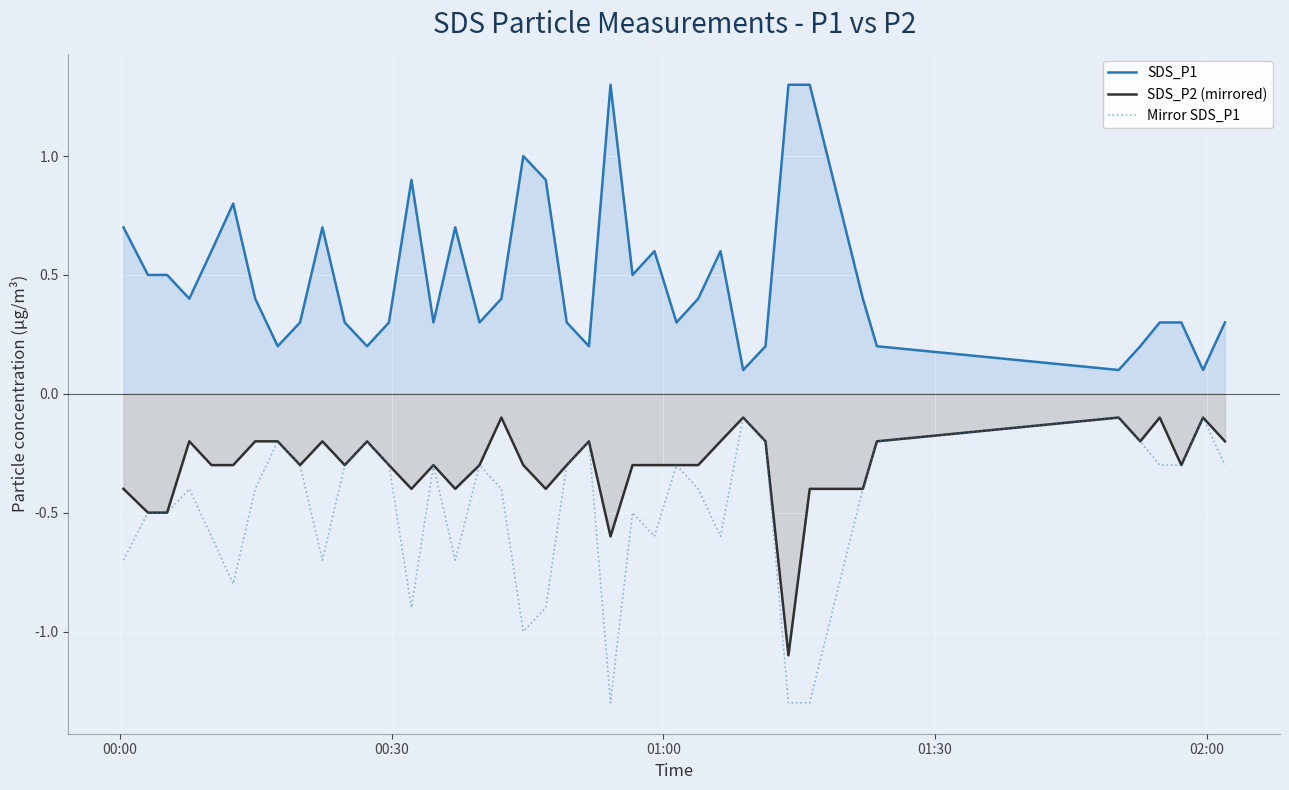

True or false: SDS_P2 (mirrored) and Mirror SDS_P1 cross at least once.

False